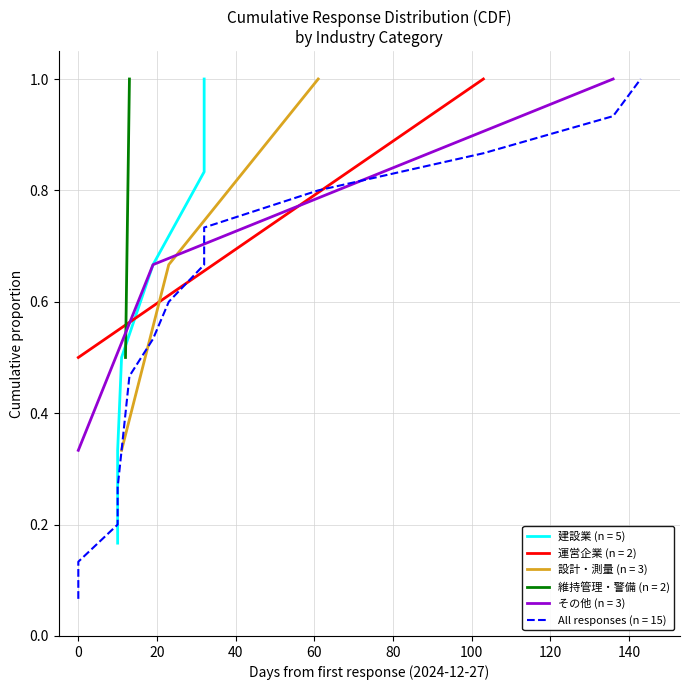

What is the change in value from 2025-01-06 to 2025-05-19?

+0.7